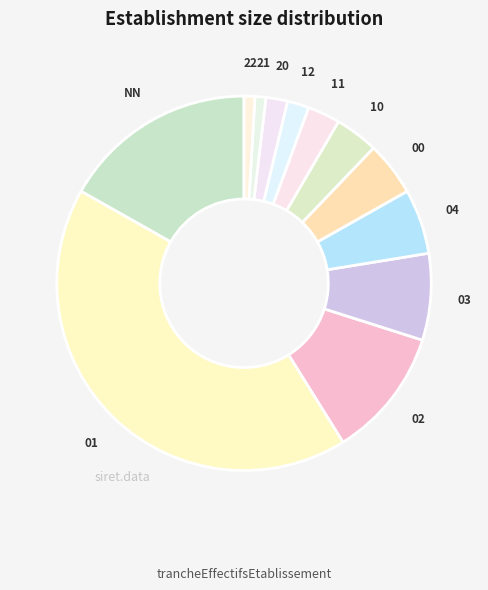

Which has a higher value, 11 or 12?

11